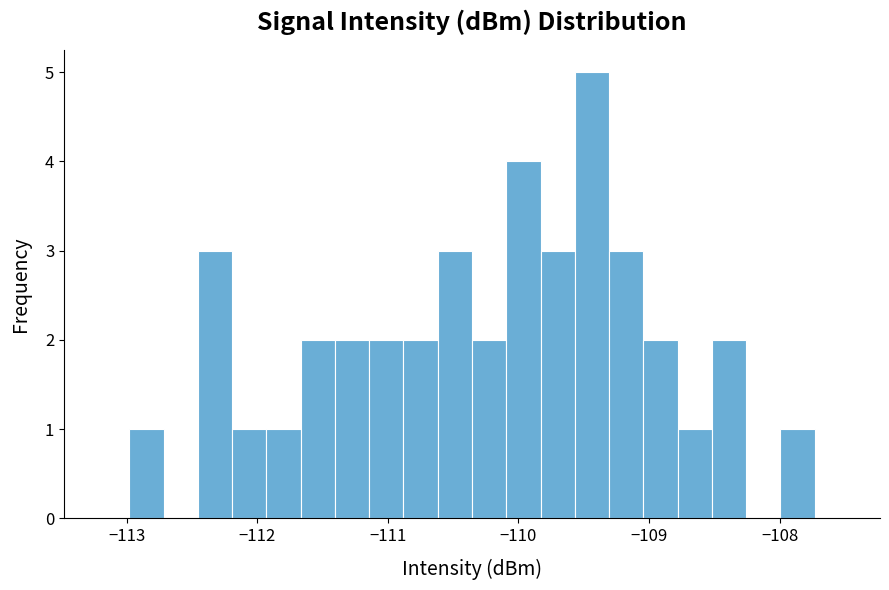

Read against the x-axis, roughly where is the centre of the tallest bar?

-109.4